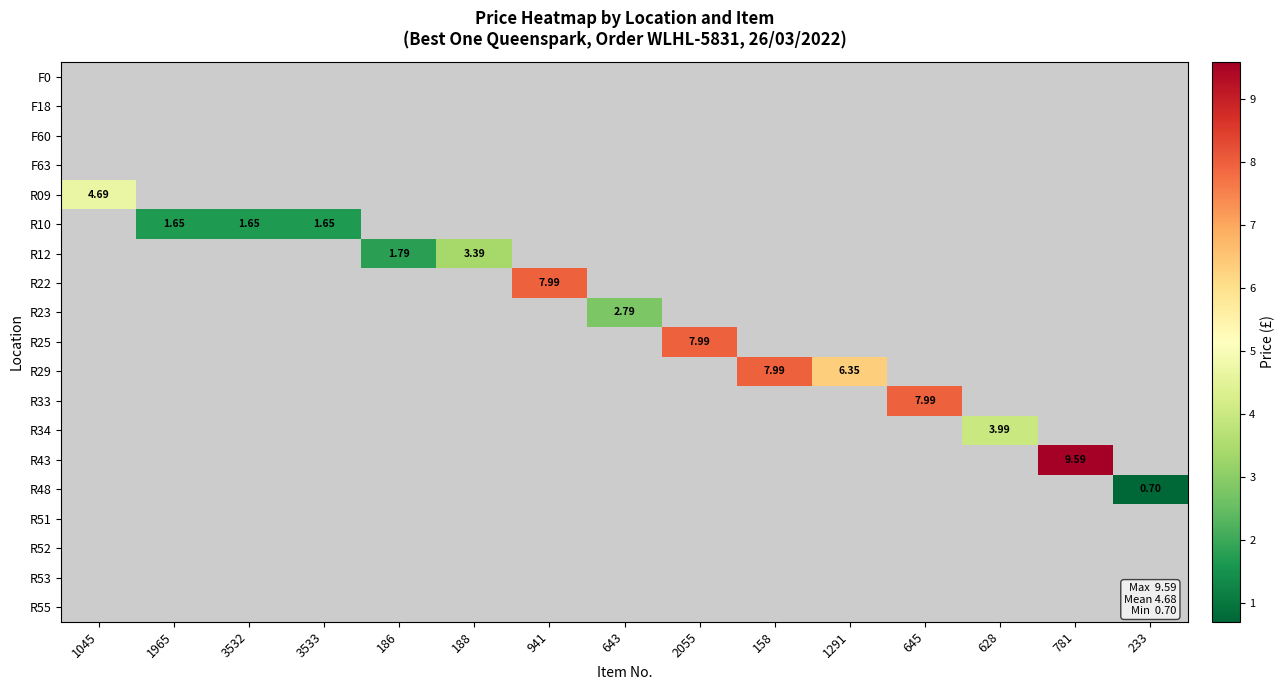

Count the number of categories in the chart.

15